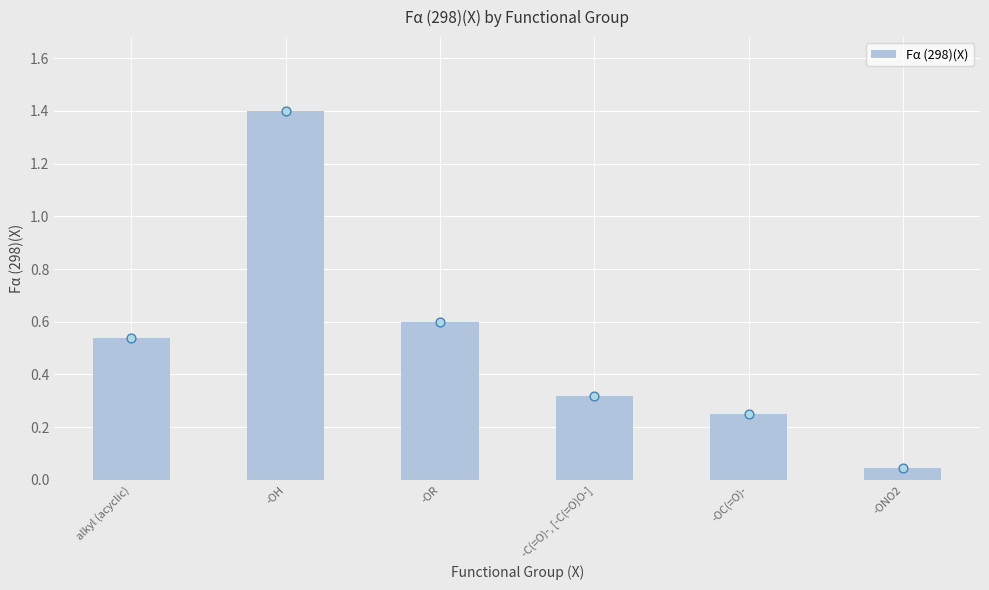

What is the ratio of the value at -C(=O)-, [-C(=O)O-] to the value at -OH?

0.2